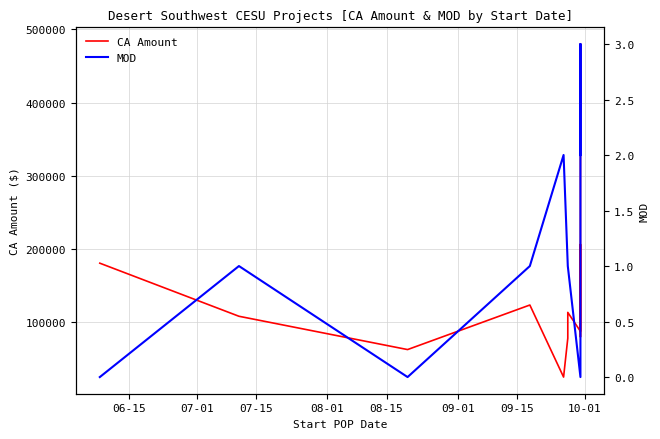

Which series has the largest total across all categories?

CA Amount